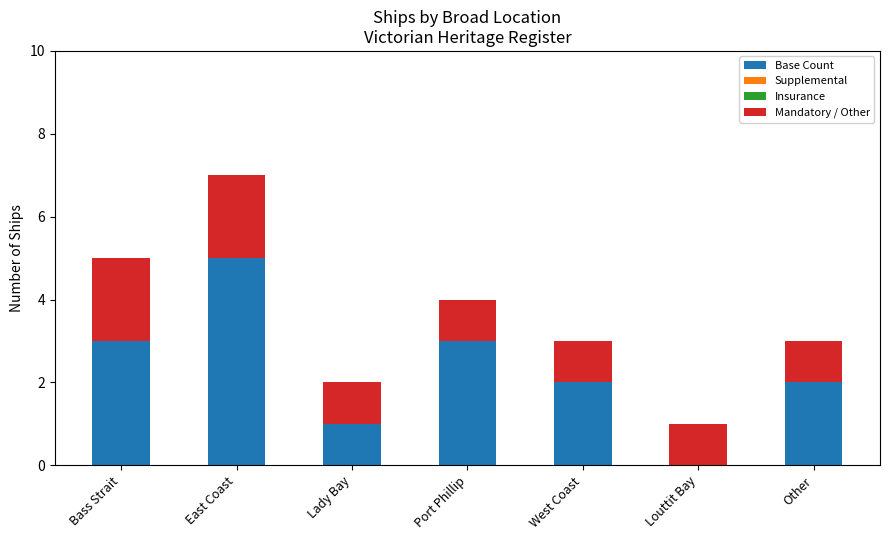

True or false: Base Count has a value of 1 at Other.

False